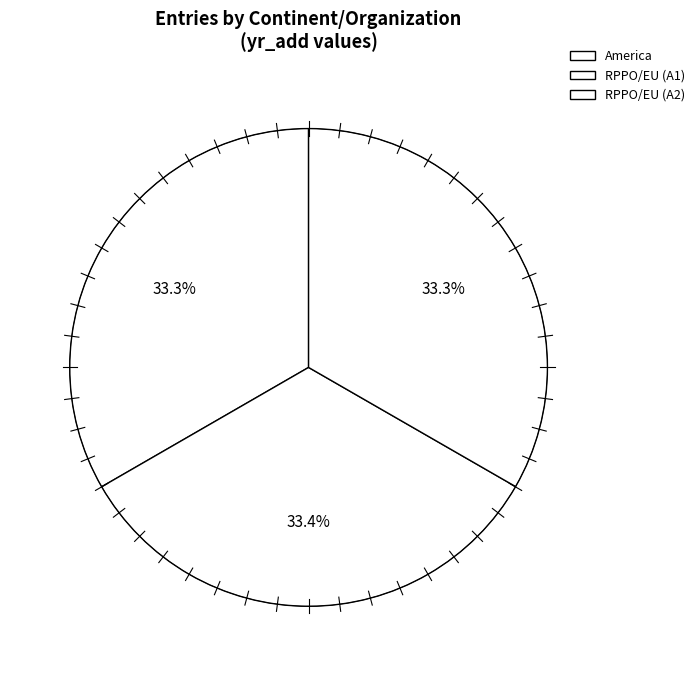

Is it true that RPPO/EU (A1) is 21% of the pie?

False